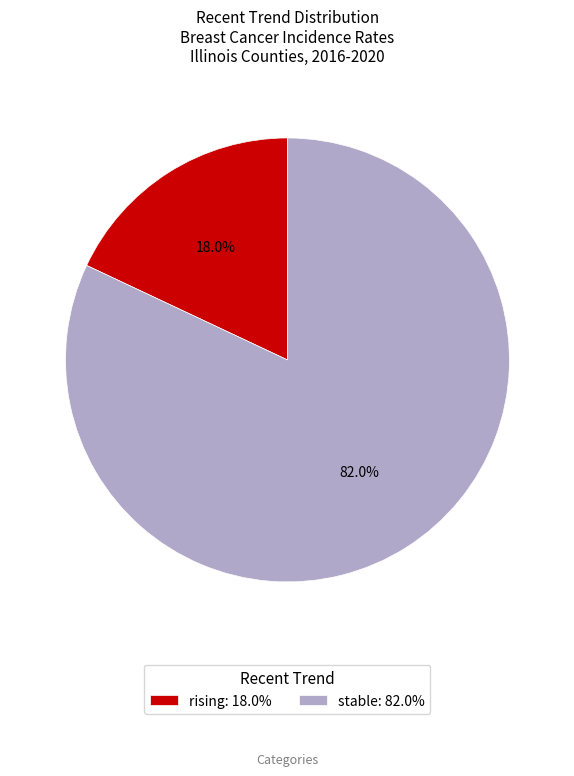

What percentage do stable and rising together represent?

100.0%